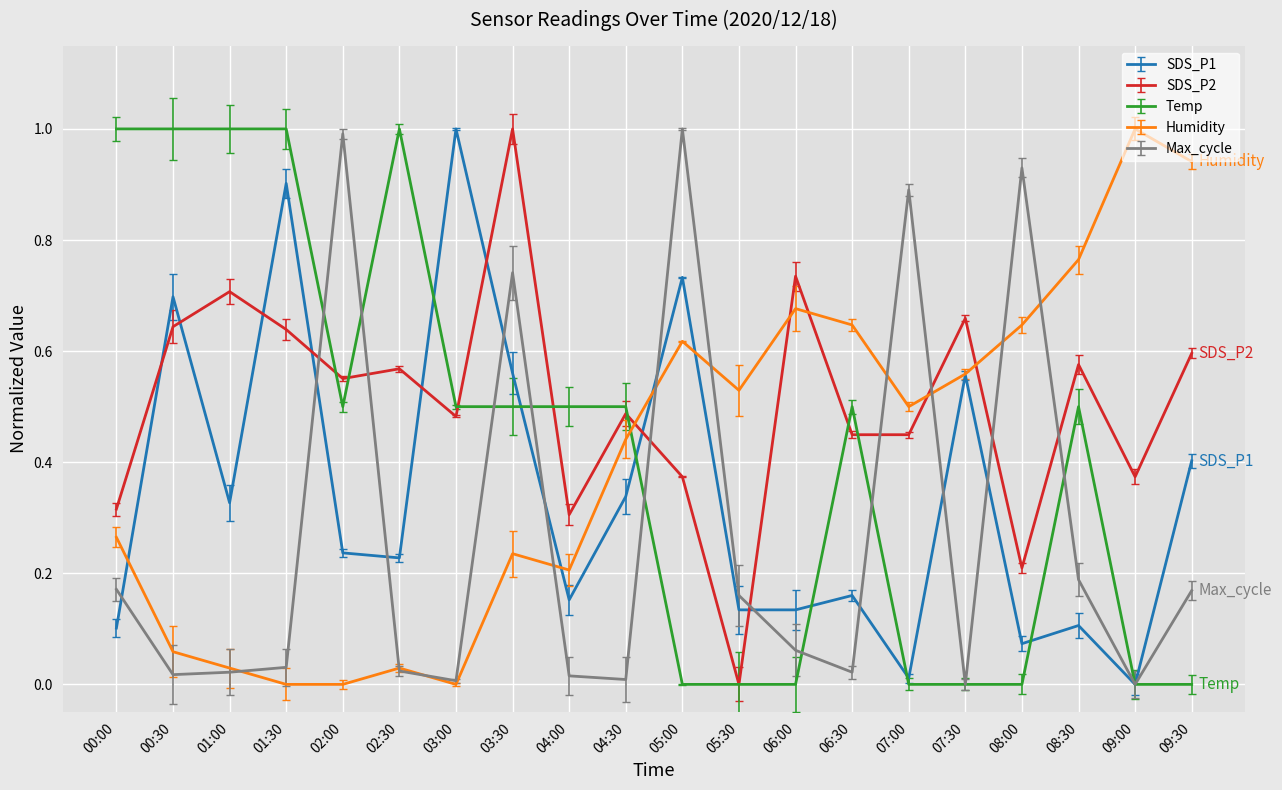

What is the total value across all series at 01:30?

2.6